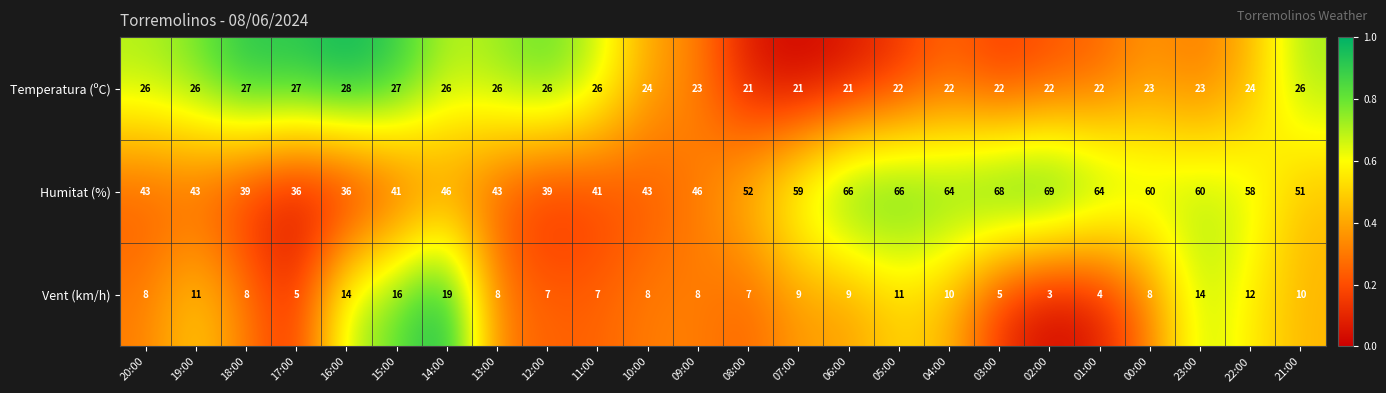

What is the minimum value shown in the chart?

3